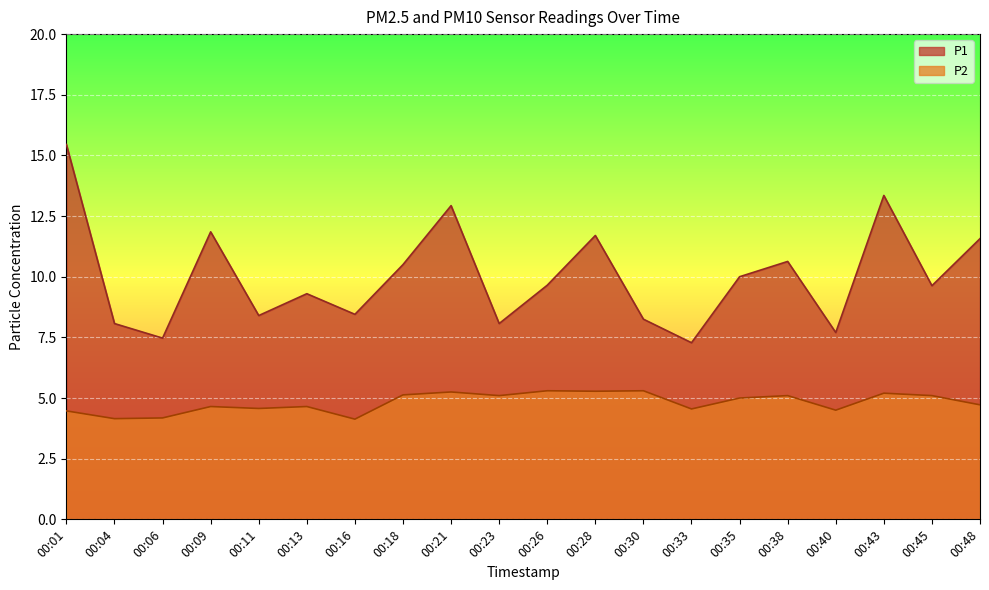

Which label corresponds to the largest value in the chart?

00:01